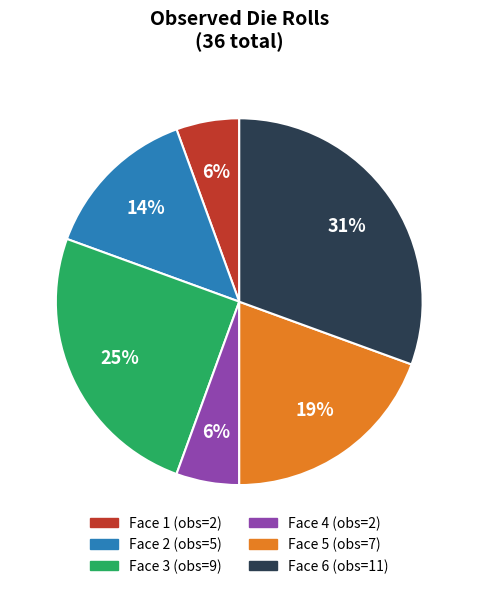

Is there any slice that represents more than half of the pie?

No